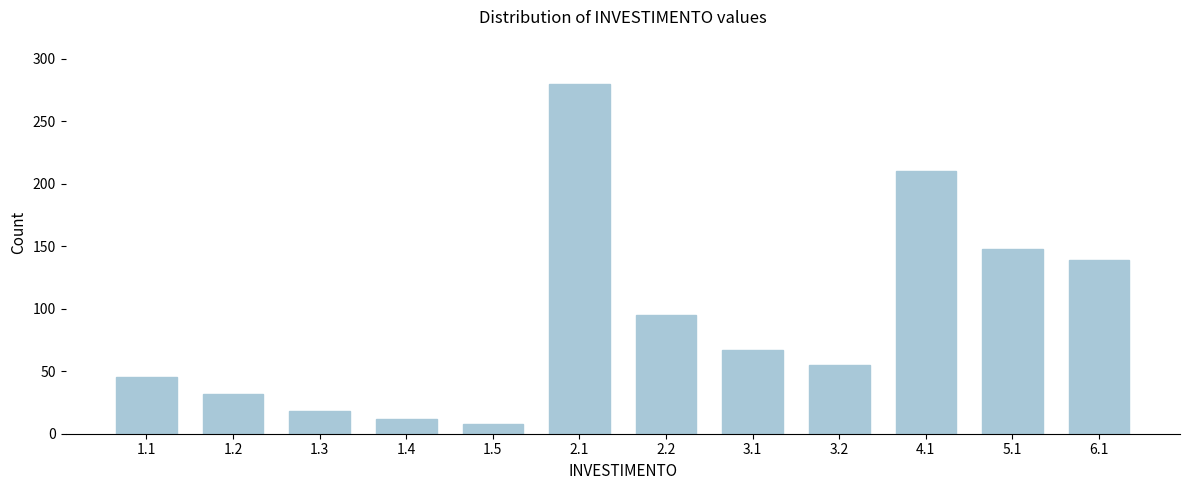

Reading left to right, extract all data points from this chart.

1.1=45	1.2=32	1.3=18	1.4=12	1.5=8	2.1=280	2.2=95	3.1=67	3.2=55	4.1=210	5.1=148	6.1=139